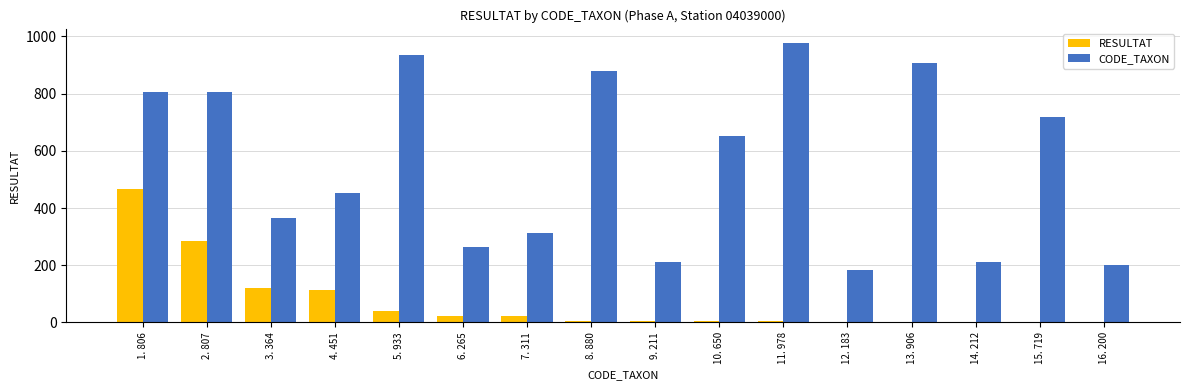

Is it true that CODE_TAXON equals 311 at 7. 311?

True